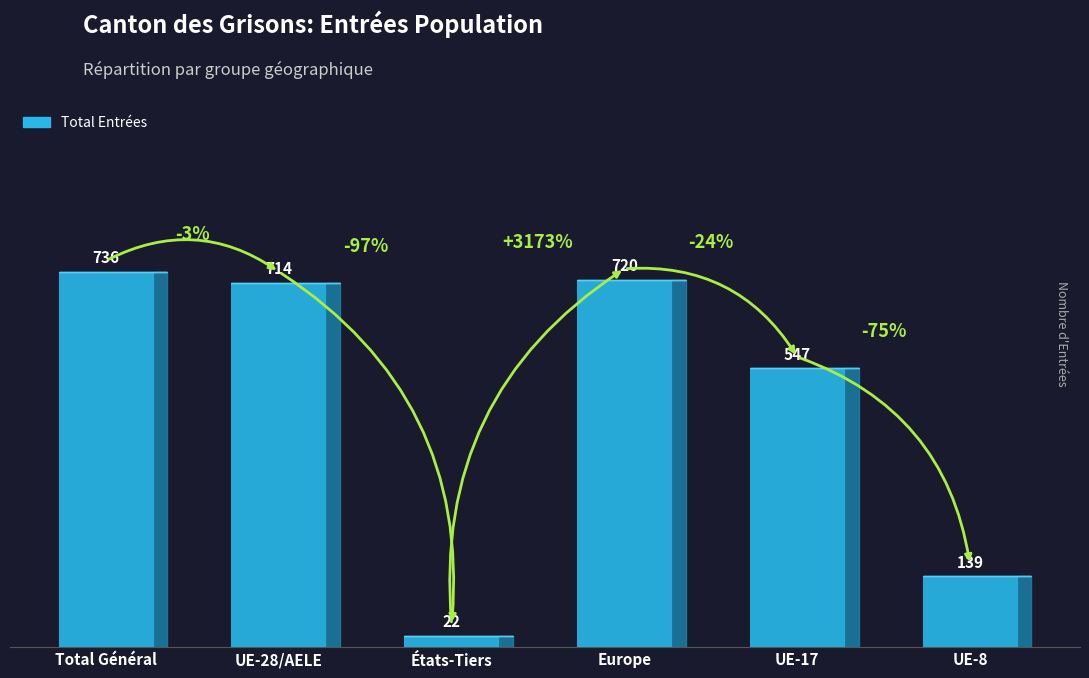

What is the difference between the maximum and minimum values?

714